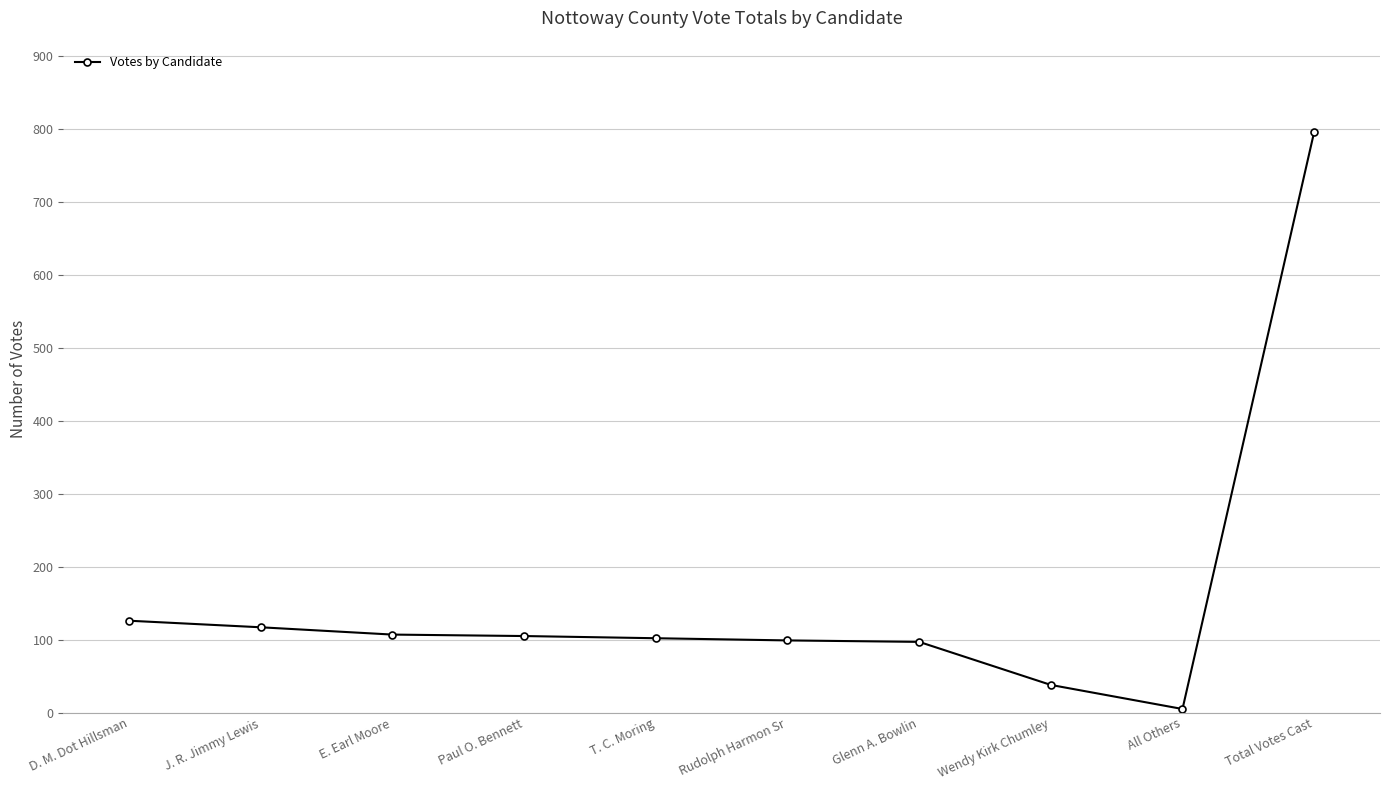

What position from the left is Glenn A. Bowlin?

7